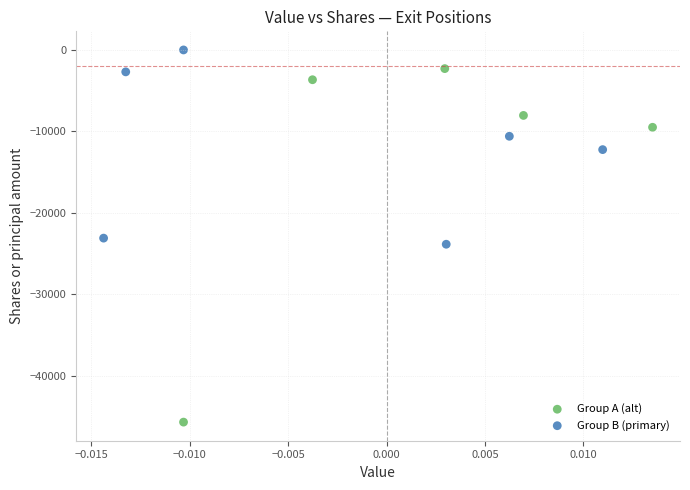

Which series contains the lowest Y value?

Group A (alt)